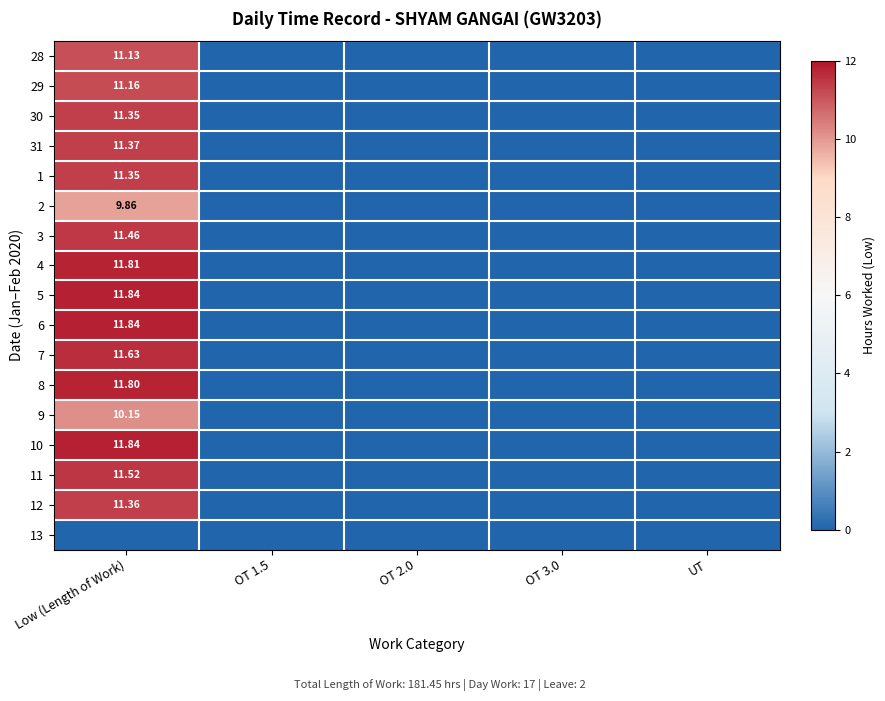

Is it true that 8 equals 3.8 at OT 1.5?

False